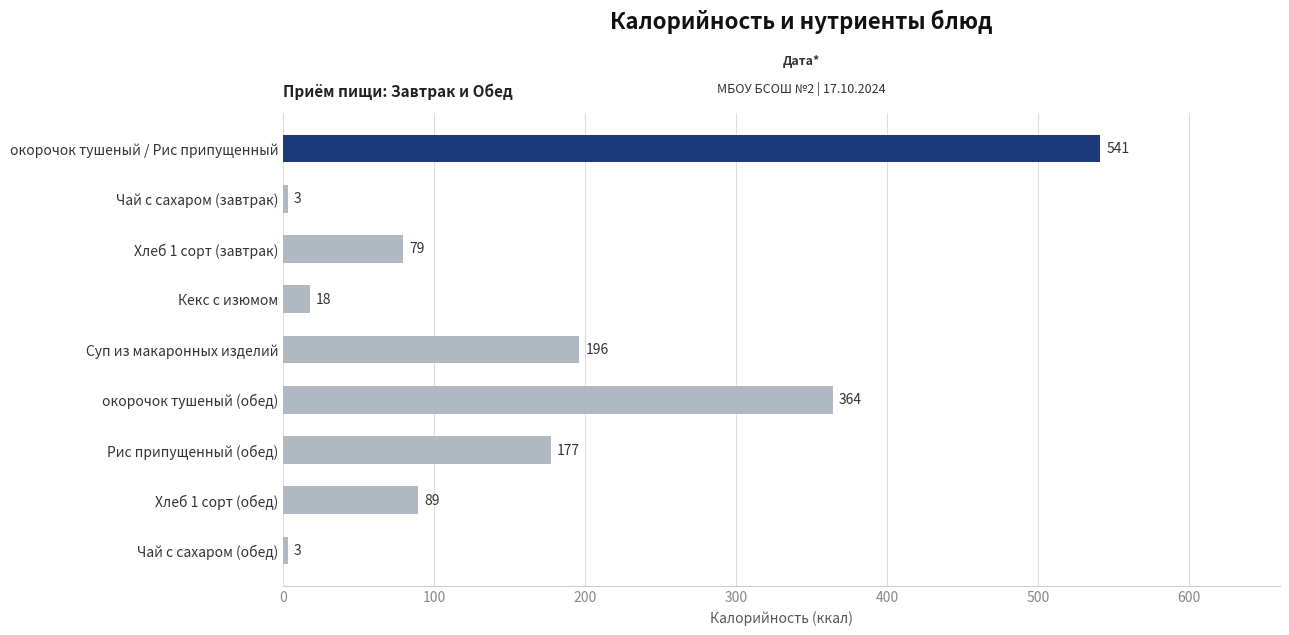

What position from the bottom is Хлеб 1 сорт (завтрак)?

7